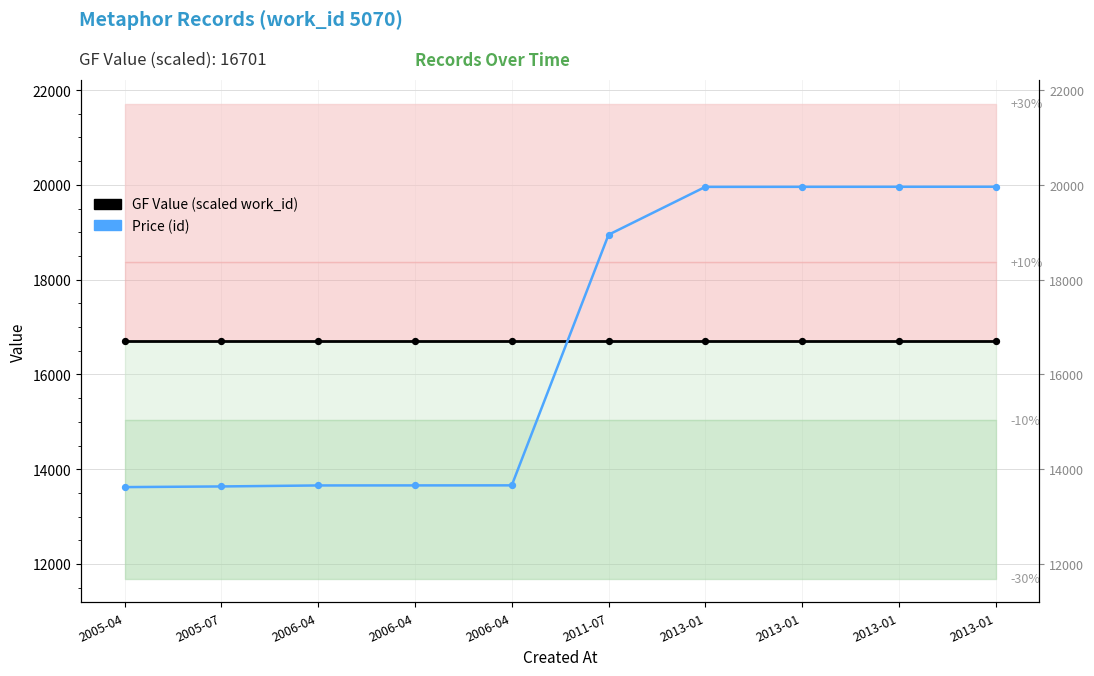

What is the total value across all series at 2011-07?

35649.8